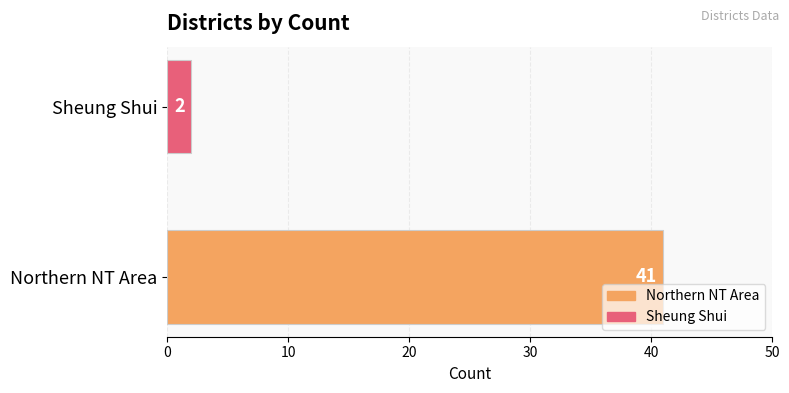

What is the minimum value shown in the chart?

2